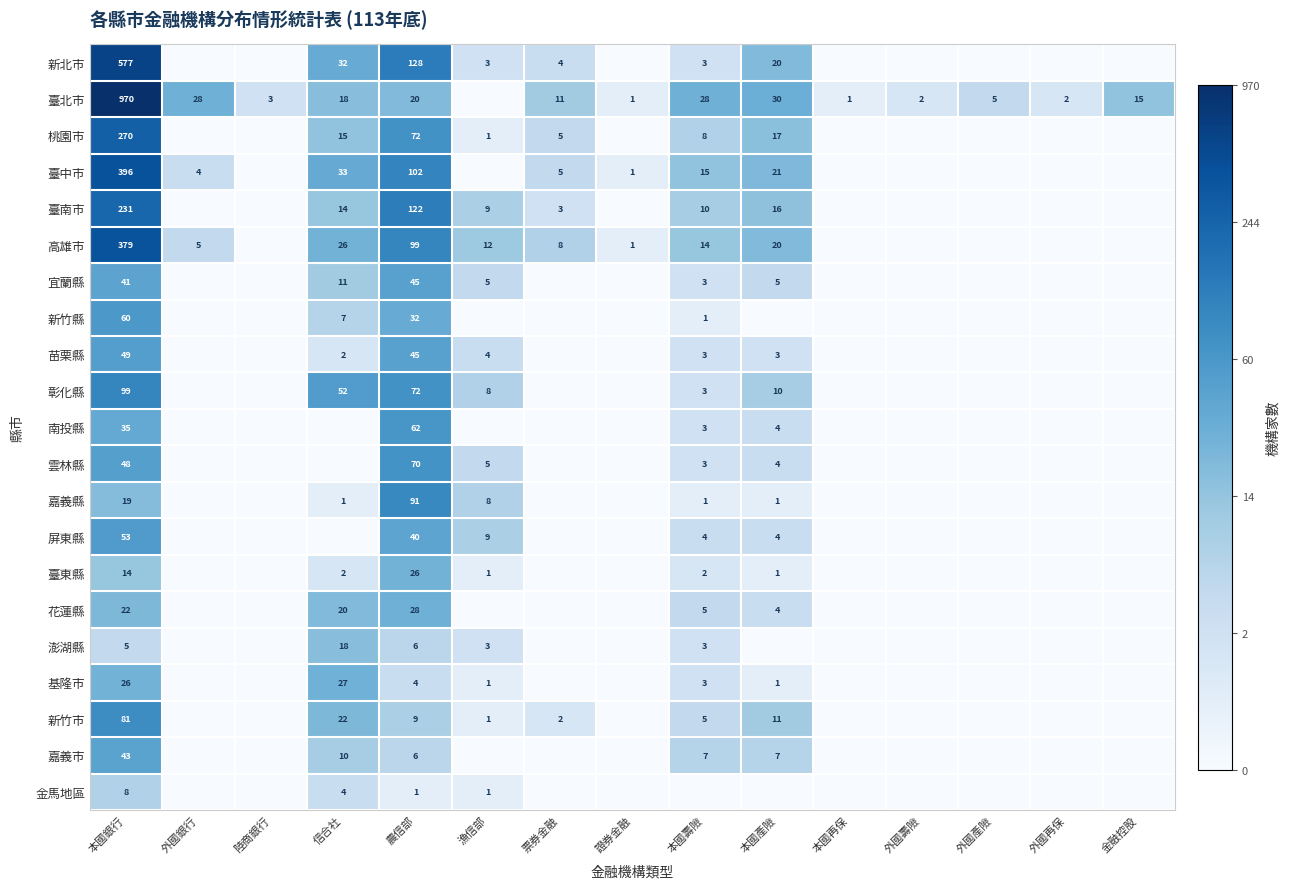

Is it true that 臺南市 equals 16 at 本國壽險?

False